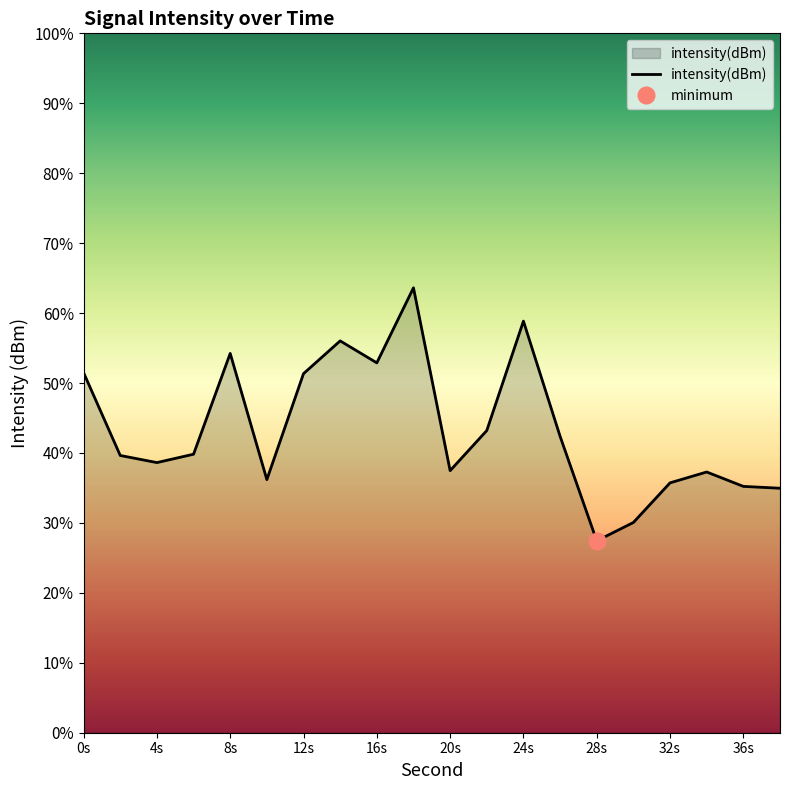

Read the value at 30.

-129.0